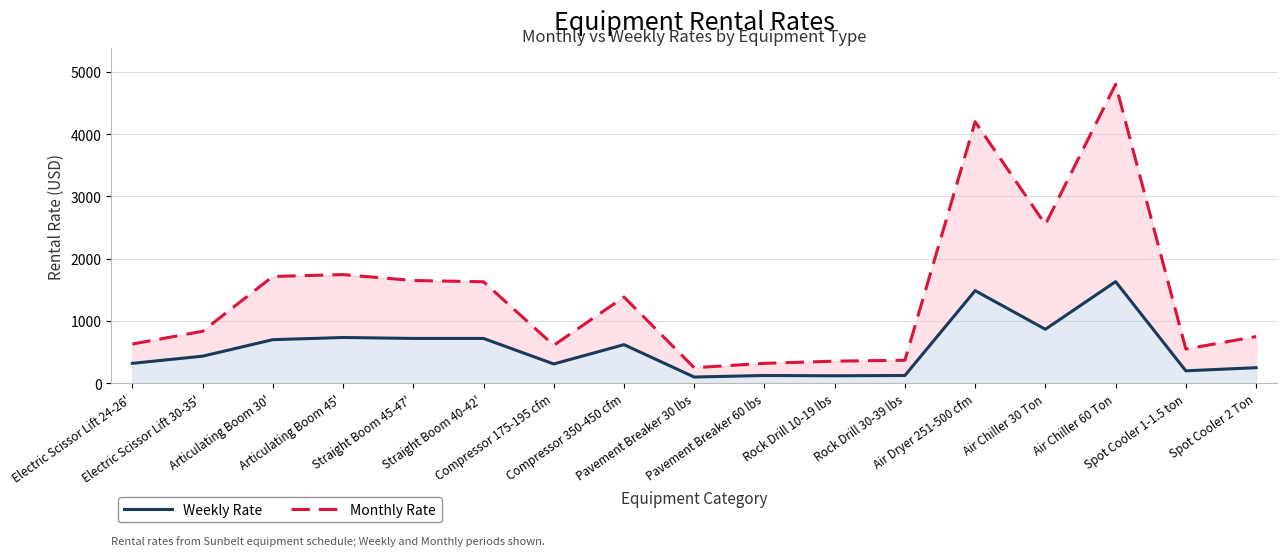

What is the label of the 7th point from the left?

Compressor 175-195 cfm